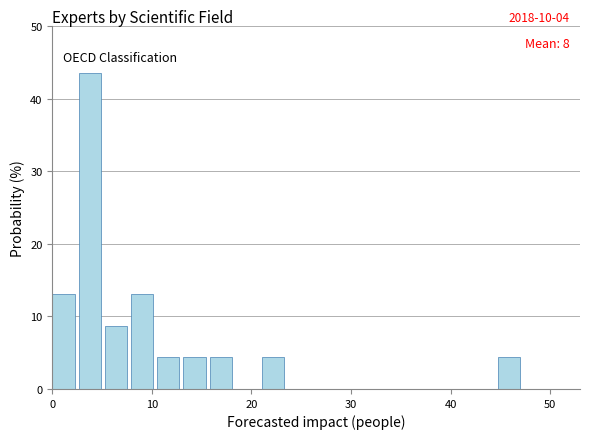

Around what value on the x-axis is the tallest bar? Give the approximate position of its centre, as read against the axis.

4